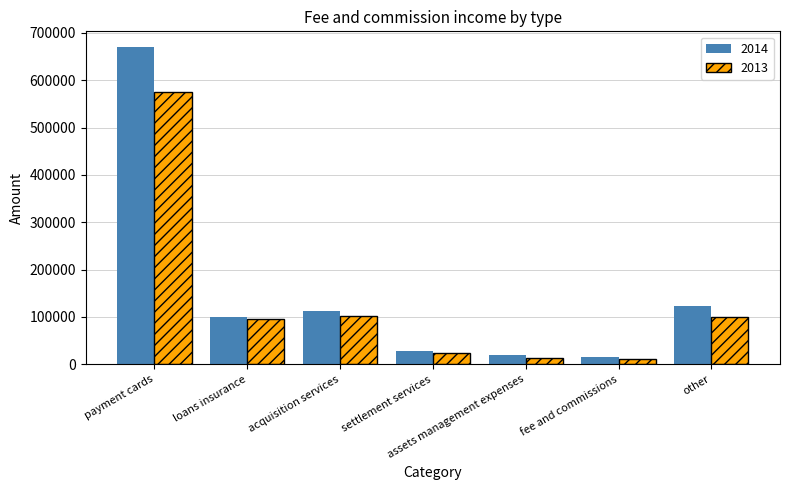

At which label does 2014 reach its peak?

payment cards